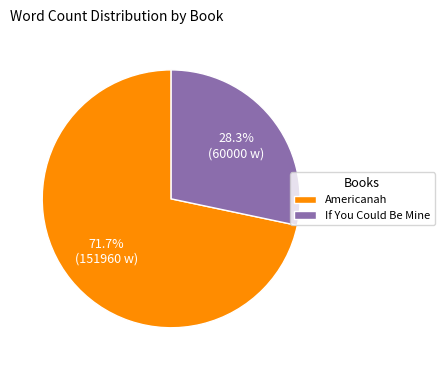

To the nearest percent, what is the difference between the largest and smallest slice percentages?

43%